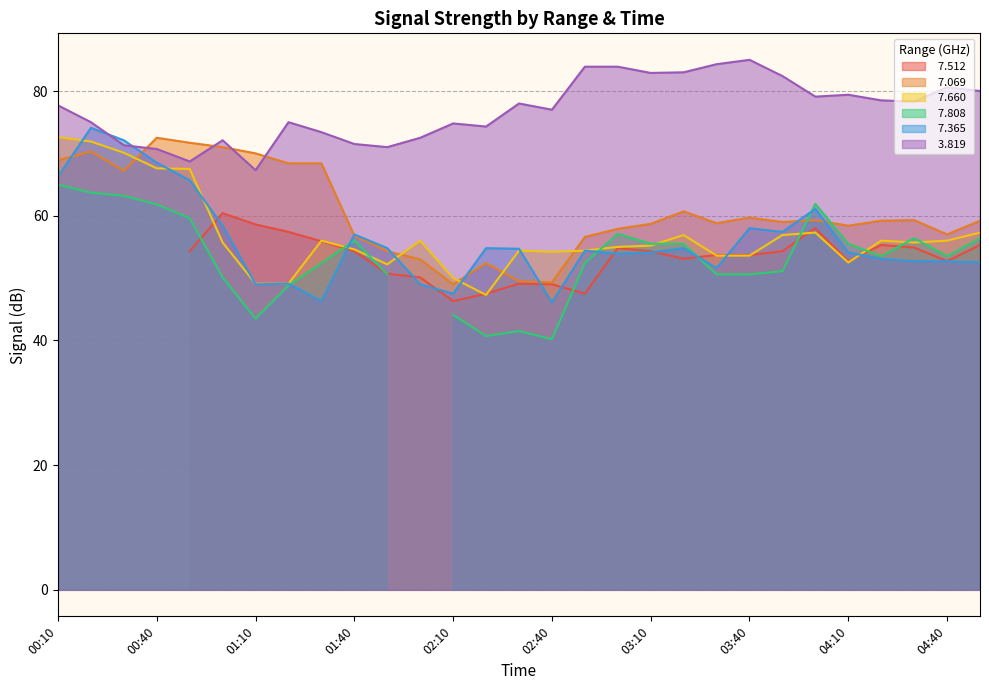

Which series has the largest total across all categories?

  3.819